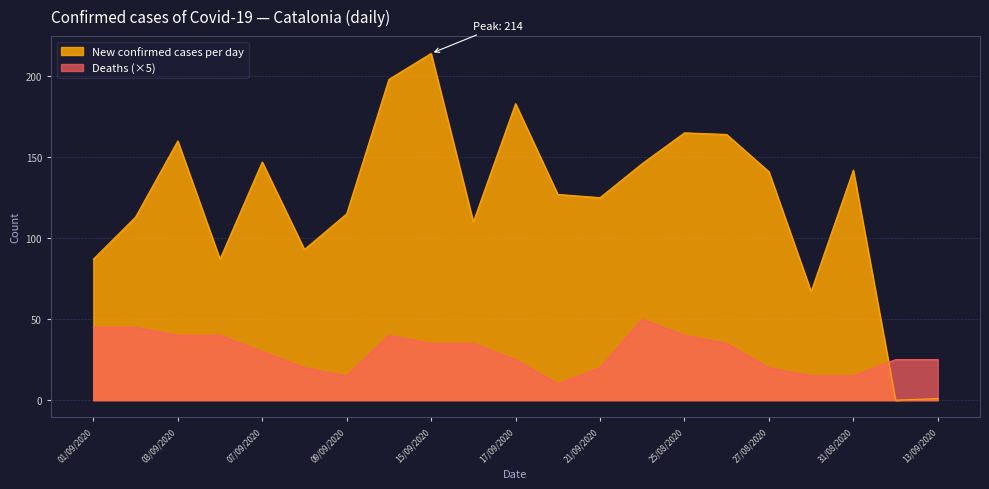

Does the chart display data point markers on the line(s)?

No